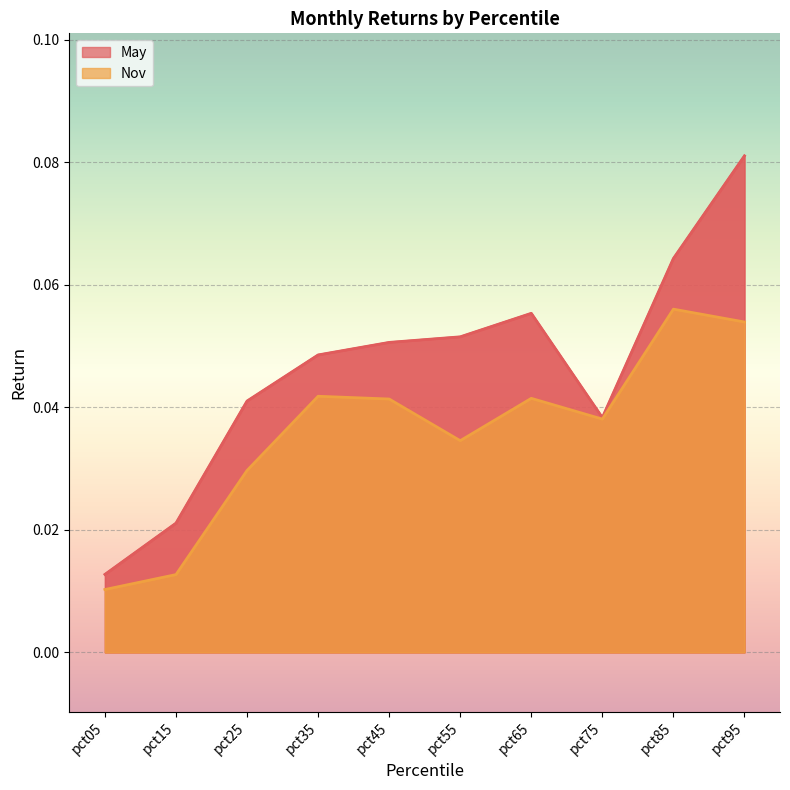

At which category is the sum across all series the highest?

pct95